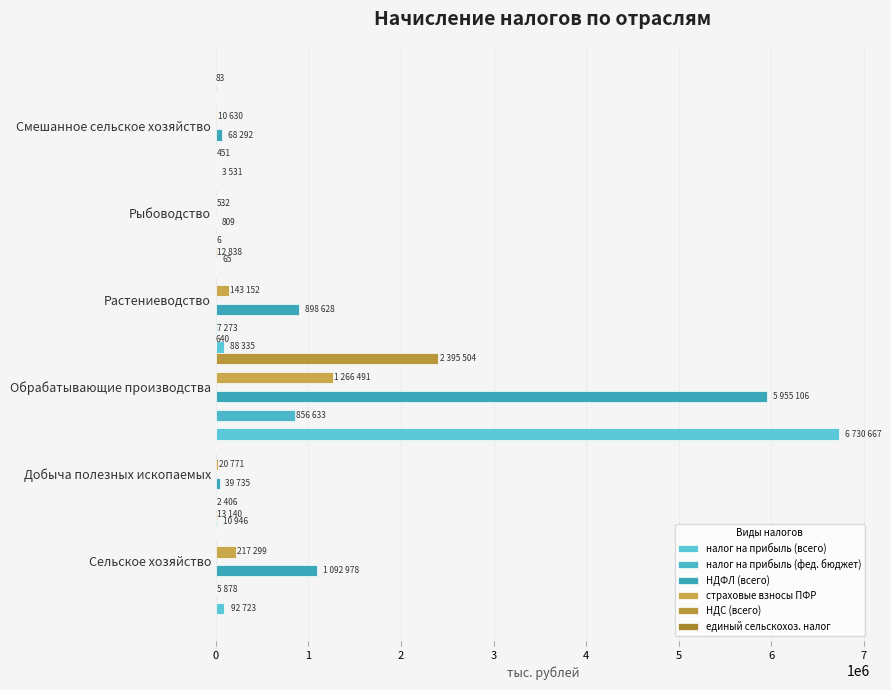

The value of НДФЛ (всего) at Сельское хозяйство is 1573772. True or false?

False